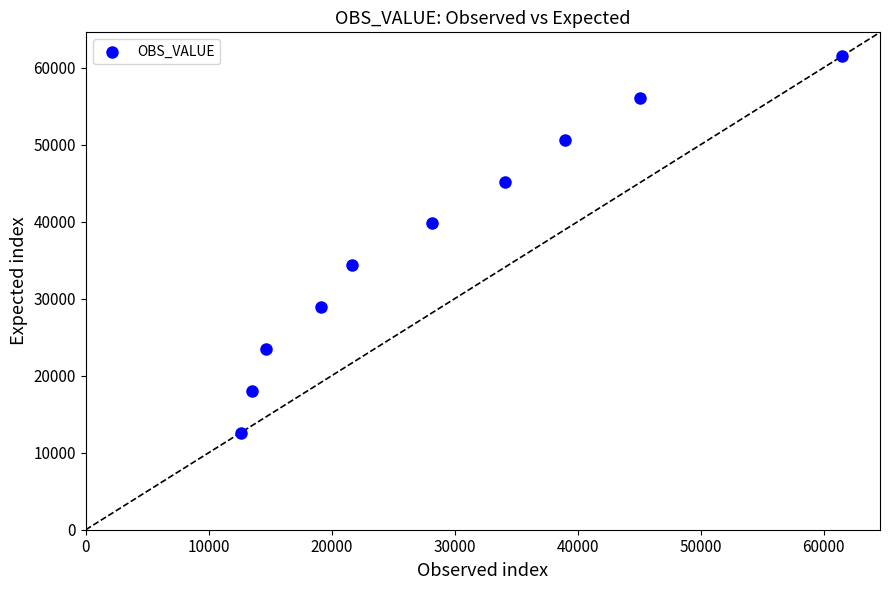

What is the average Y value?

37063.4